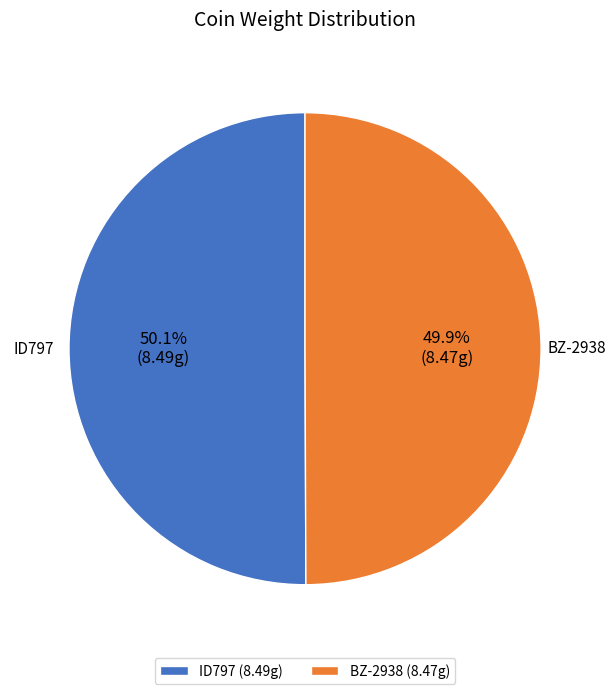

What percentage is the BZ-2938 slice, to the nearest percent?

50%